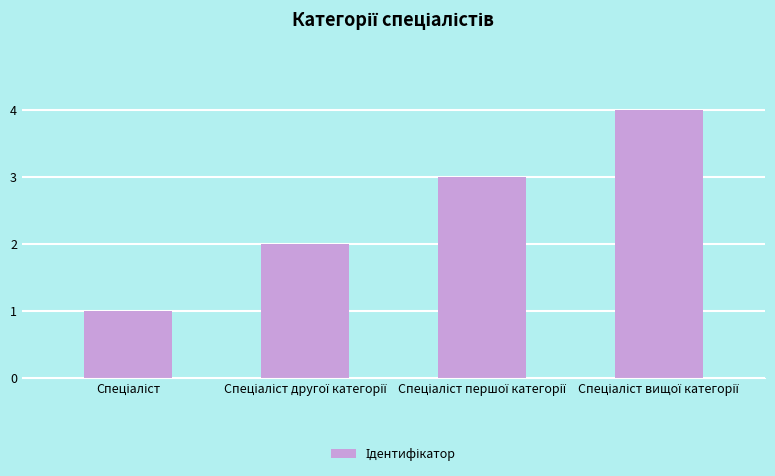

How many data points are less than 3?

2